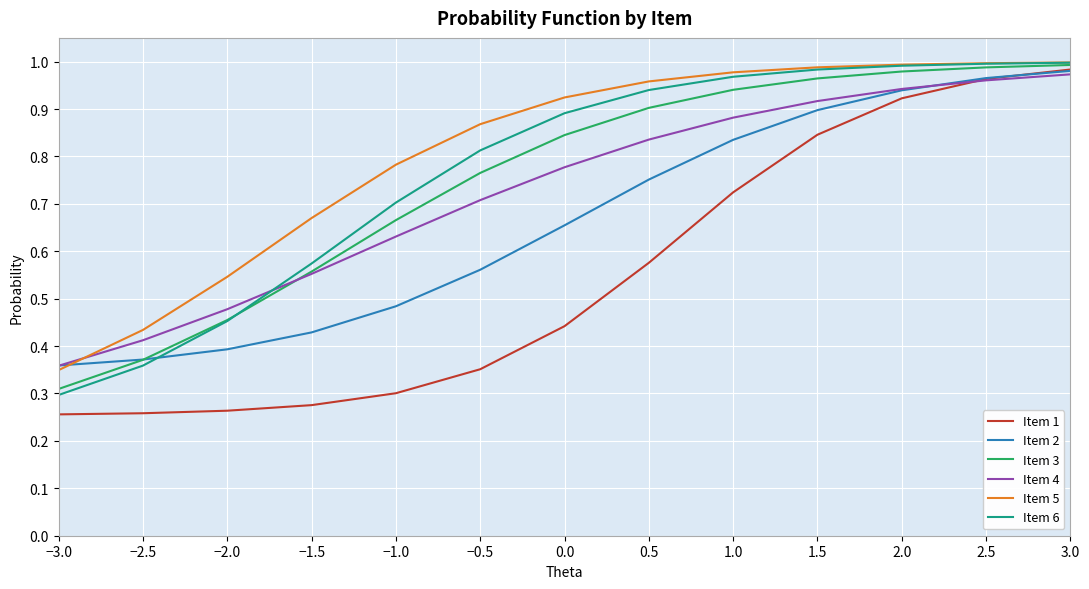

Is it true that Item 5 equals 0.4 at −2.0?

False